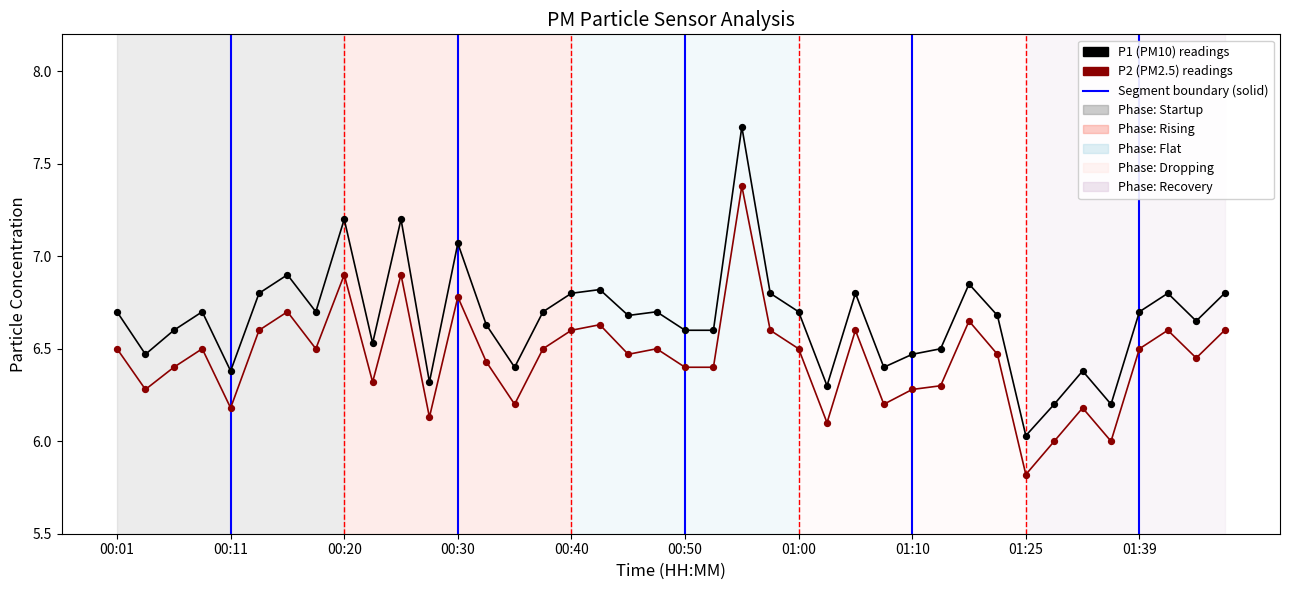

What is the maximum value shown in the chart?

7.7